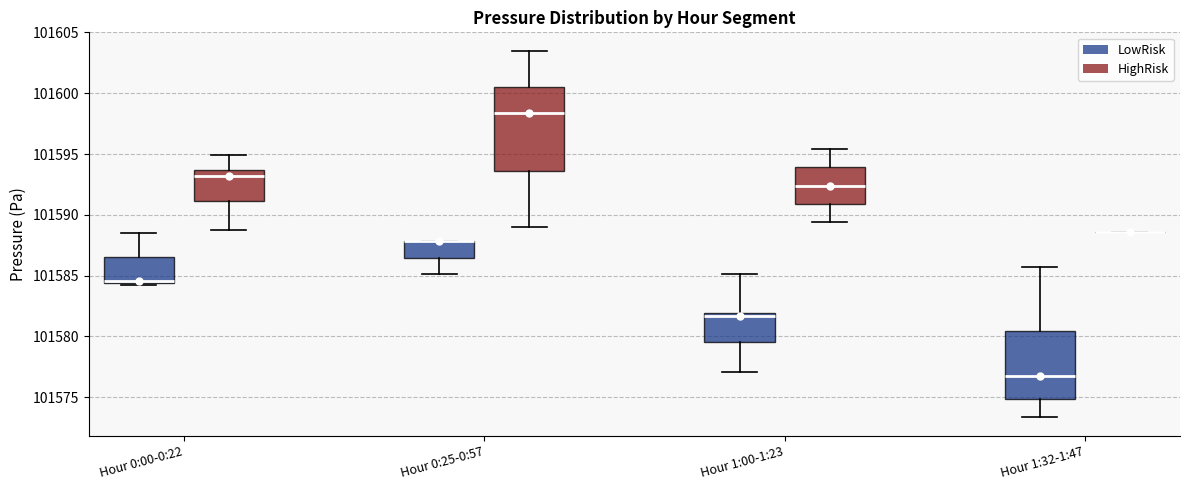

Reading left to right, transcribe this box plot: for each box, give where its median line is, the range the box spans, and where its two whiskers end, as read against the y-axis. The values are not printed on the chart, so give them approximately, as read against the axis.

Hour 0:00-0:22 (LowRisk): median 101584.5 (just above the box's lower edge), box 101584.5 to 101586.5, whiskers 101584.0 to 101588.5
Hour 0:00-0:22 (HighRisk): median 101593.0, box 101591.0 to 101593.5, whiskers 101588.5 to 101595.0
Hour 0:25-0:57 (LowRisk): median 101588.0 (drawn on the box's upper edge), box 101586.5 to 101588.0, whiskers 101585.0 to 101588.0
Hour 0:25-0:57 (HighRisk): median 101598.5, box 101593.5 to 101600.5, whiskers 101589.0 to 101603.5
Hour 1:00-1:23 (LowRisk): median 101581.5, box 101579.5 to 101582.0, whiskers 101577.0 to 101585.0
Hour 1:00-1:23 (HighRisk): median 101592.5, box 101591.0 to 101594.0, whiskers 101589.5 to 101595.5
Hour 1:32-1:47 (LowRisk): median 101577.0, box 101575.0 to 101580.5, whiskers 101573.5 to 101586.0
Hour 1:32-1:47 (HighRisk): box collapsed to a line at 101588.5, whiskers 101588.5 to 101588.5